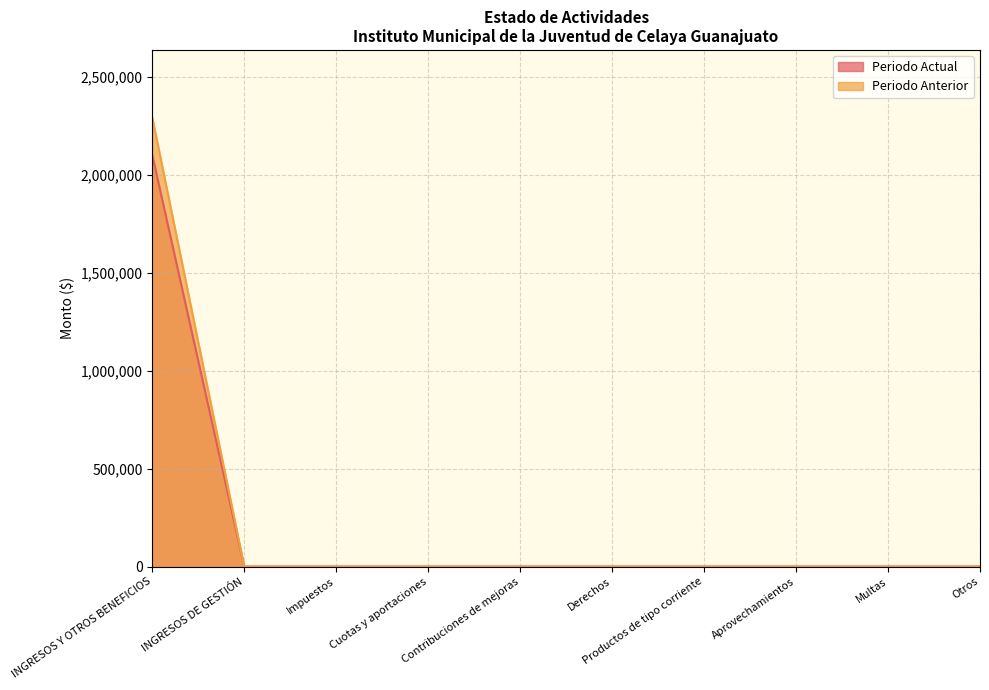

True or false: Periodo Actual and Periodo Anterior intersect in this chart.

False